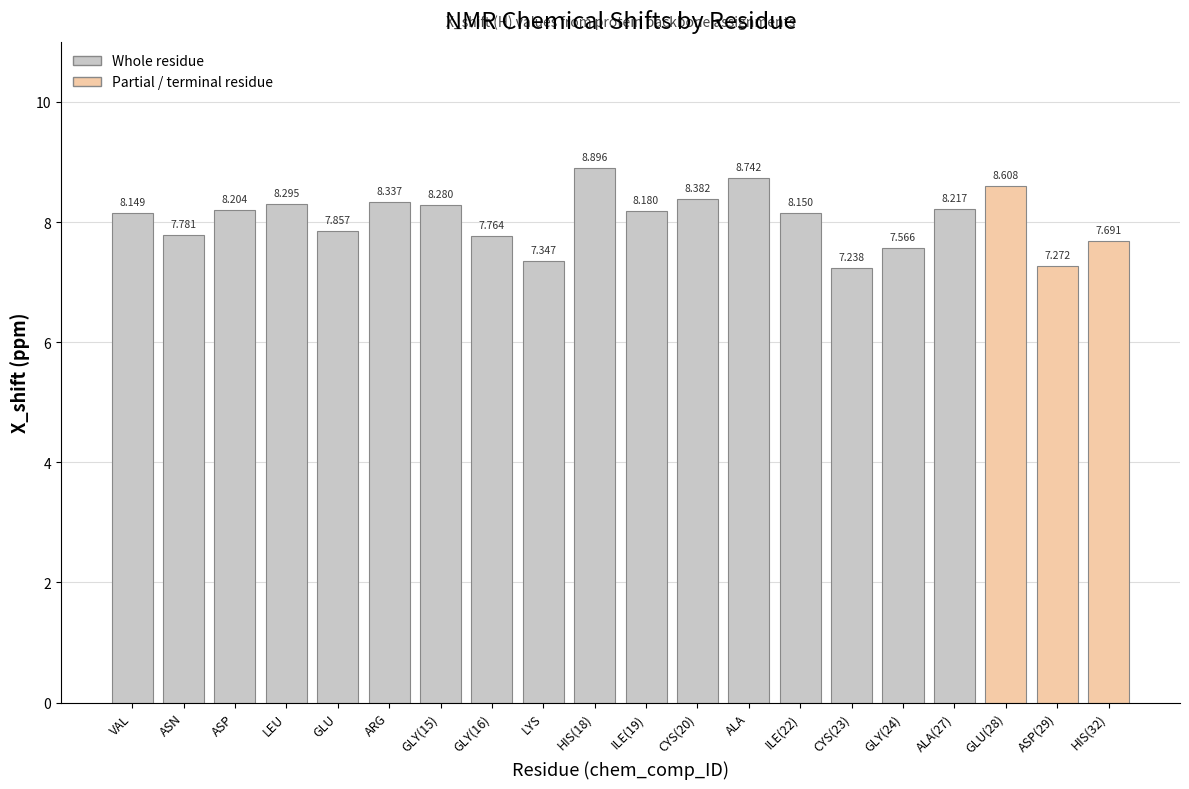

What is the sum of all values?

161.0